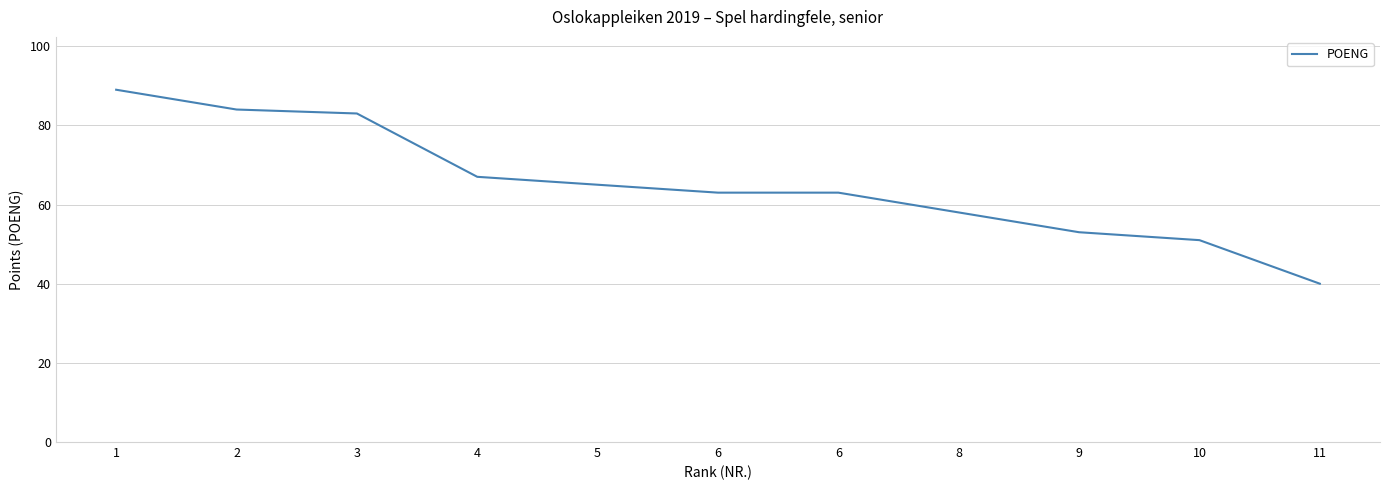

Is this an area chart (filled region under the line)?

No